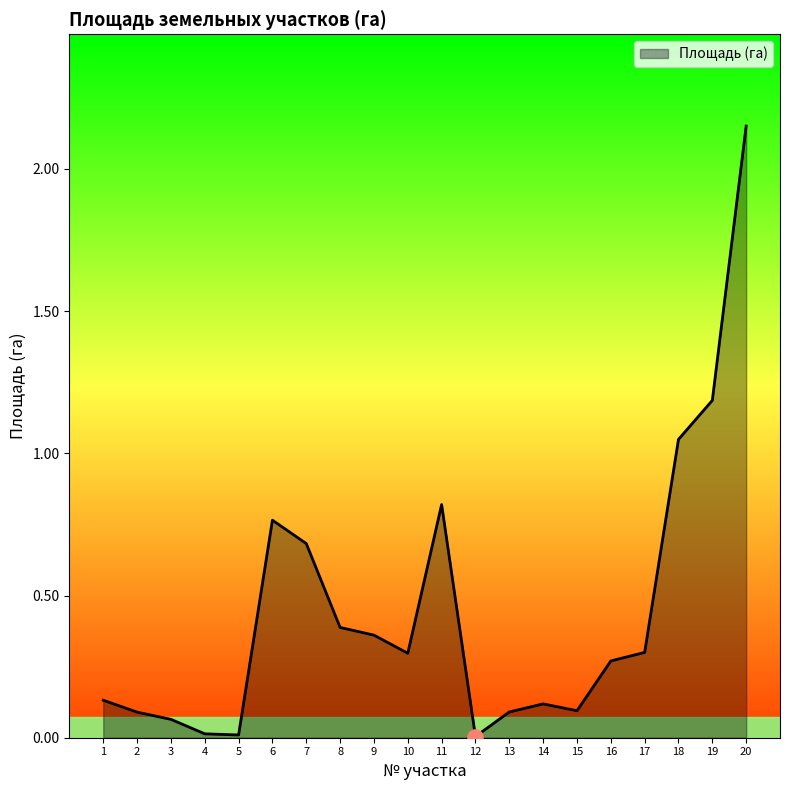

What is the change in value from 10 to 19?

+0.9